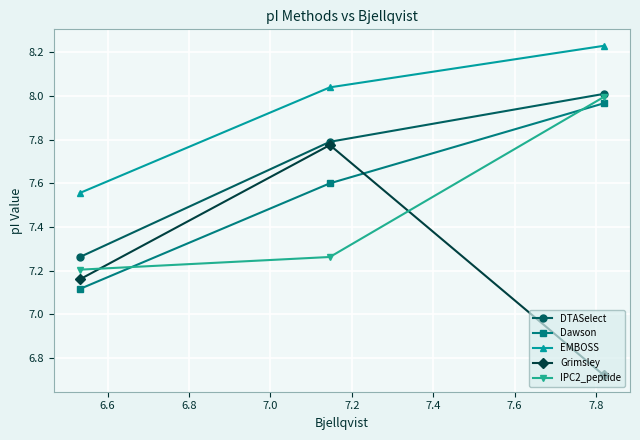

Which series has the widest spread of values?

Grimsley